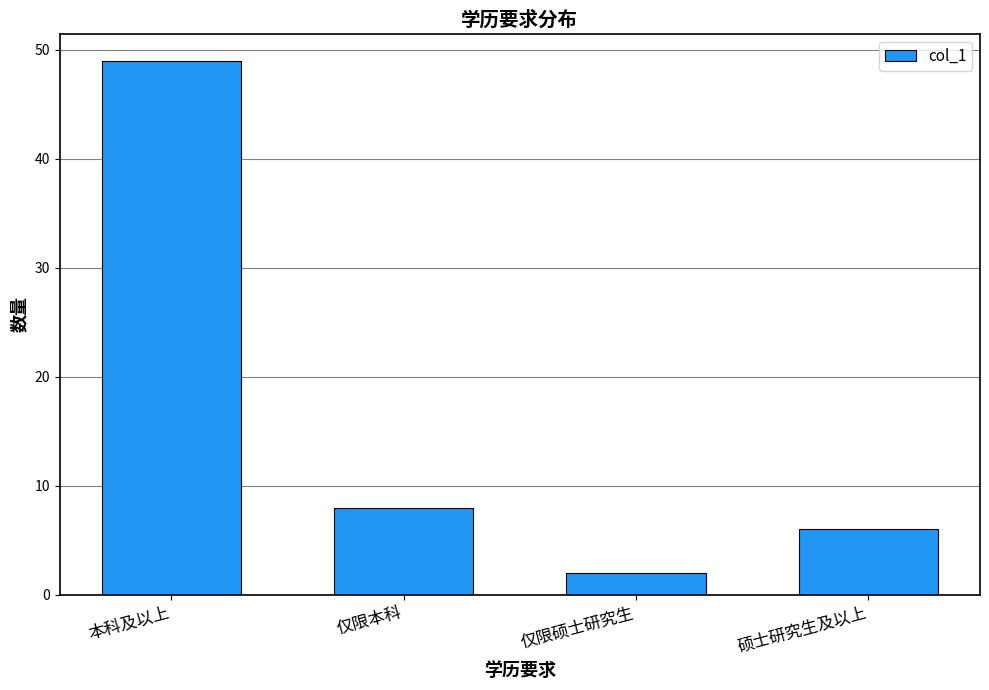

The value at 仅限本科 is 8. True or false?

True